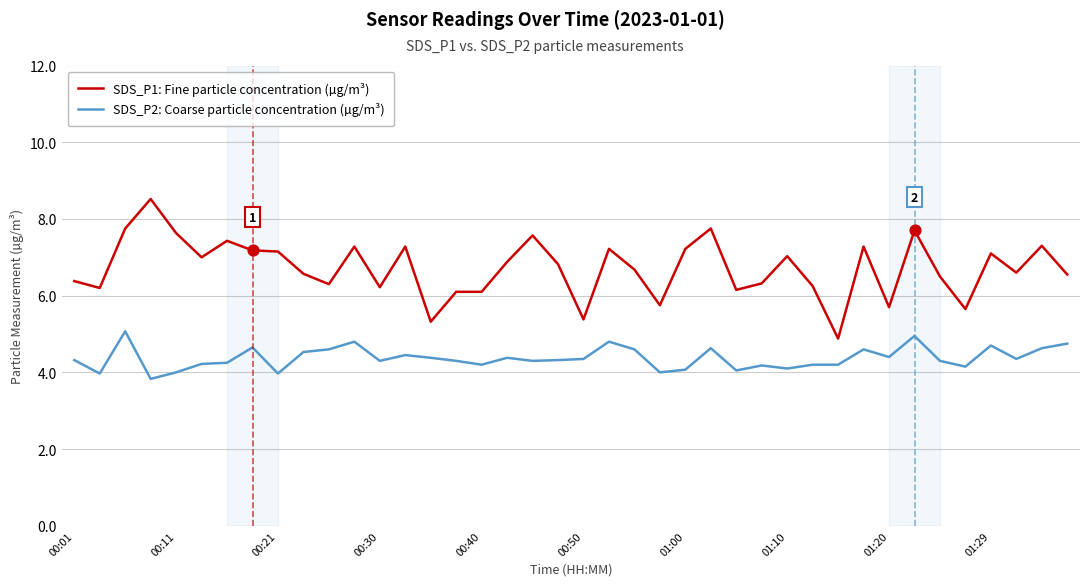

Which series has the largest range (max minus min)?

SDS_P1: Fine particle concentration (µg/m³)